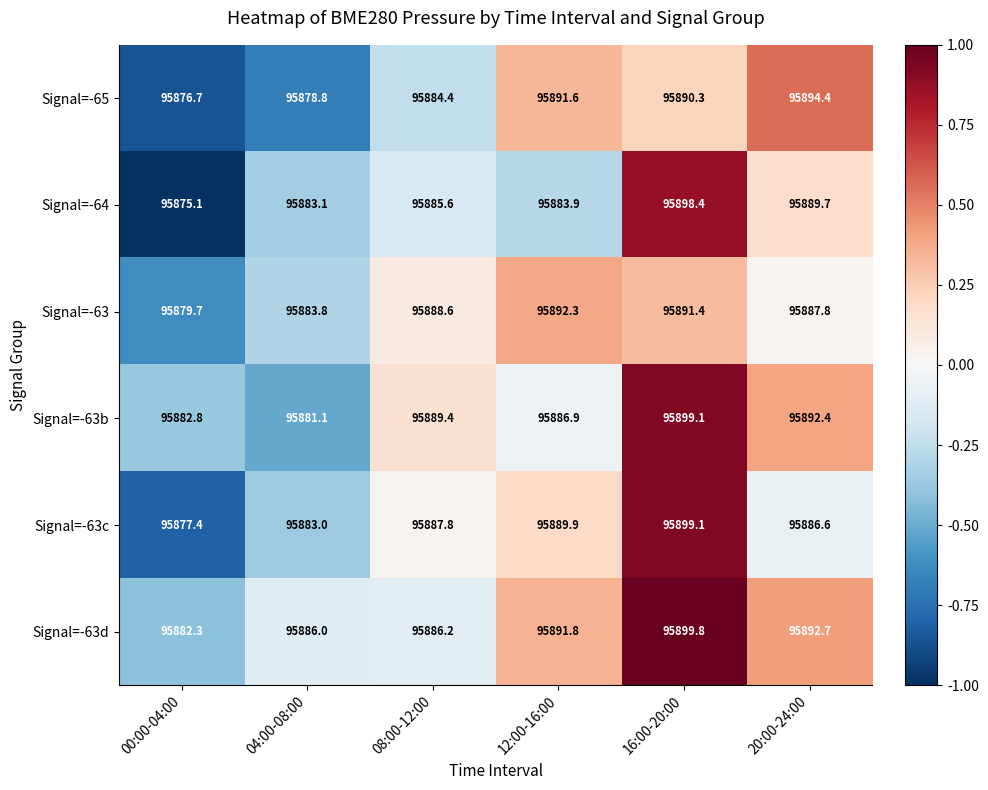

True or false: Signal=-63b has a value of 34718.7 at 00:00-04:00.

False